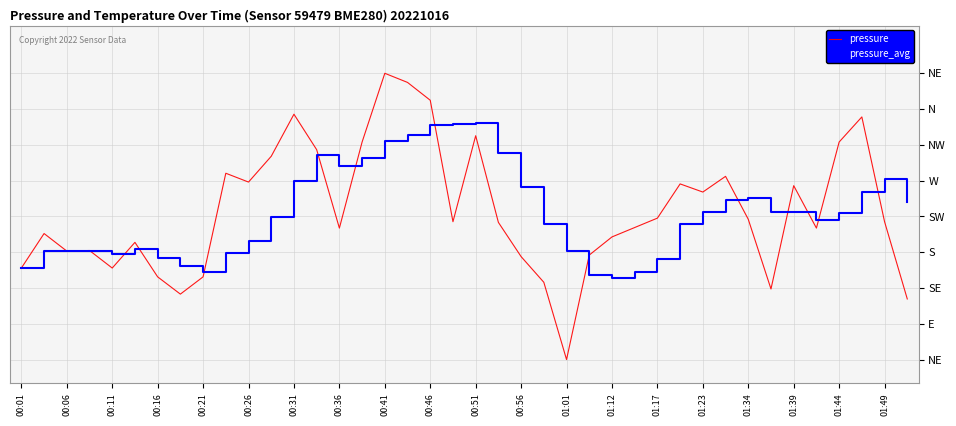

Does the chart have visible grid lines?

Yes